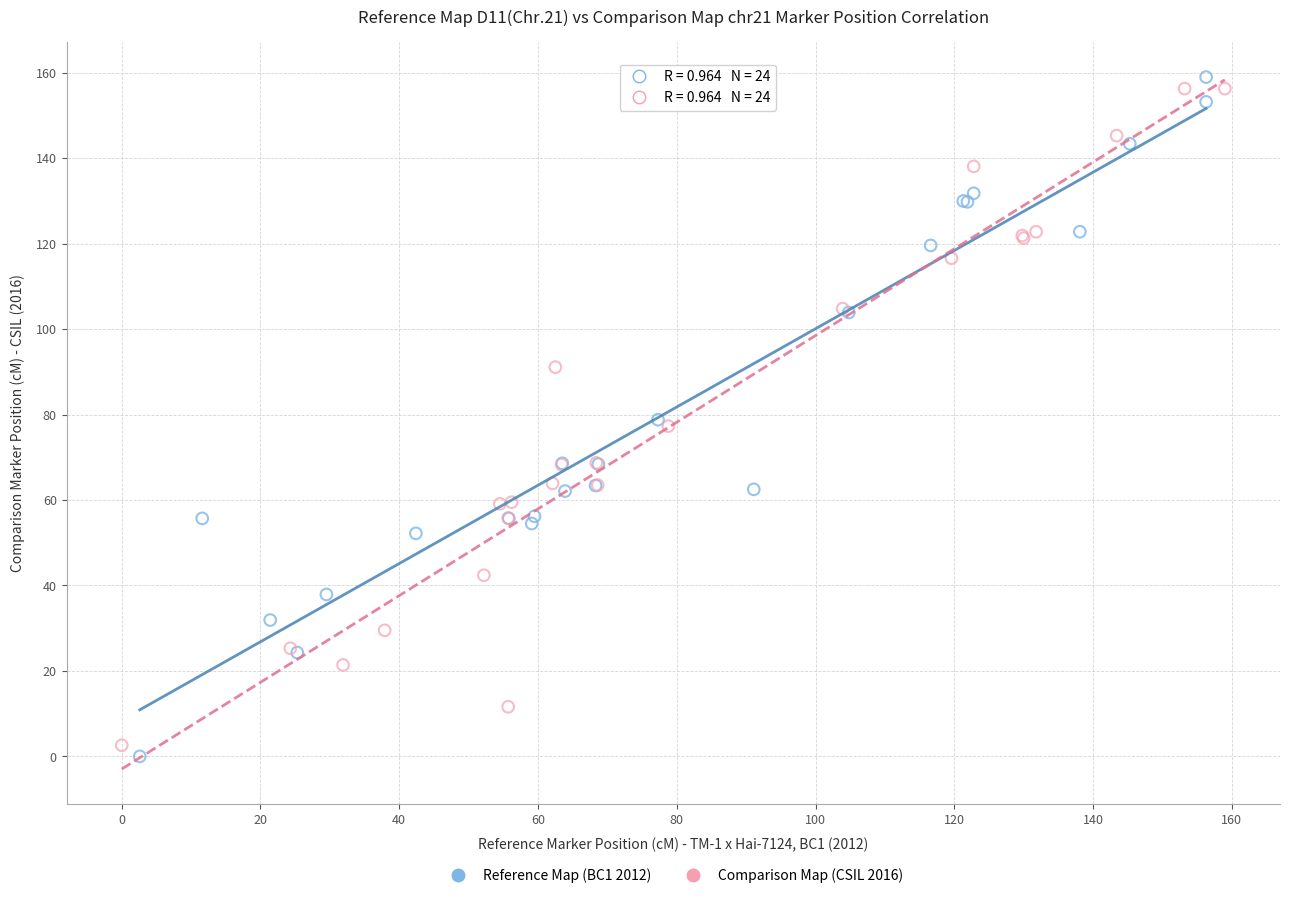

Which series has the largest Y range (max minus min)?

Reference Map (BC1 2012)